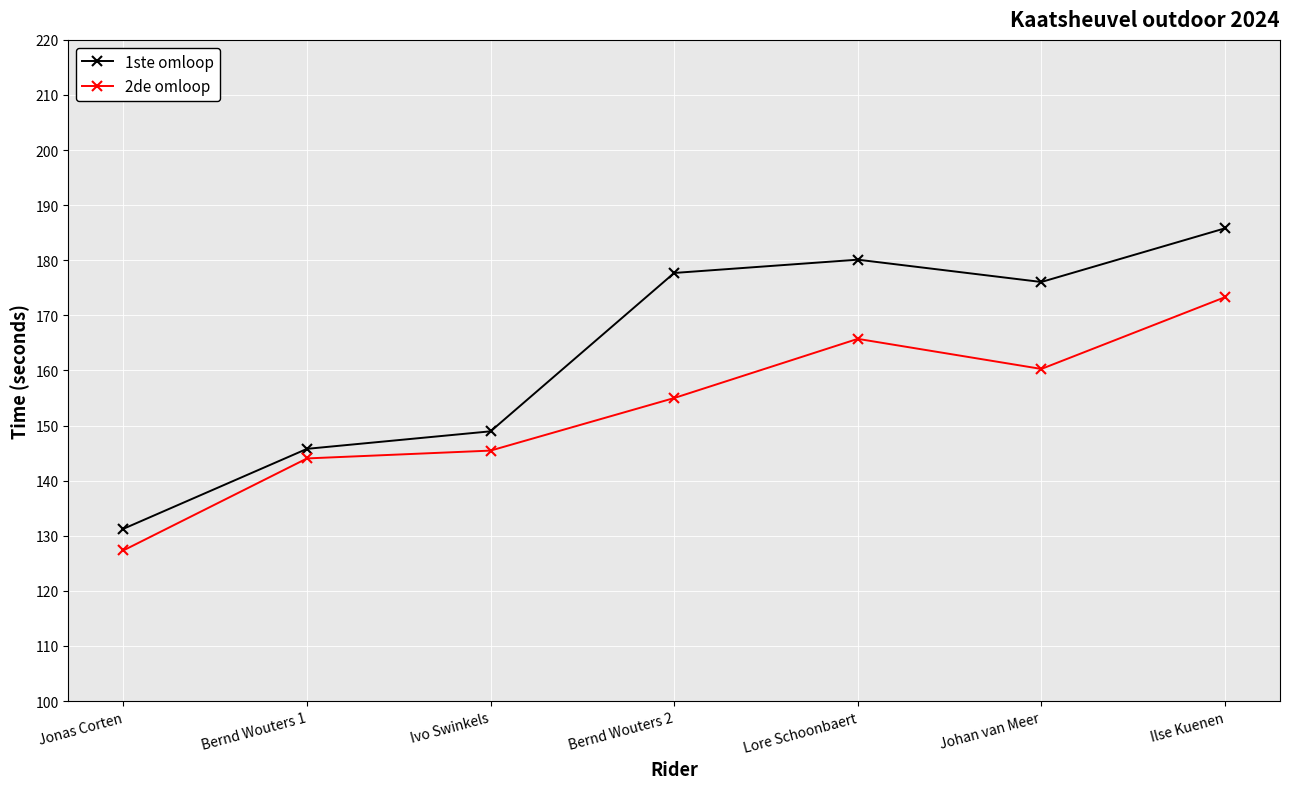

True or false: 1ste omloop has more than 0 points higher than both neighbors.

True